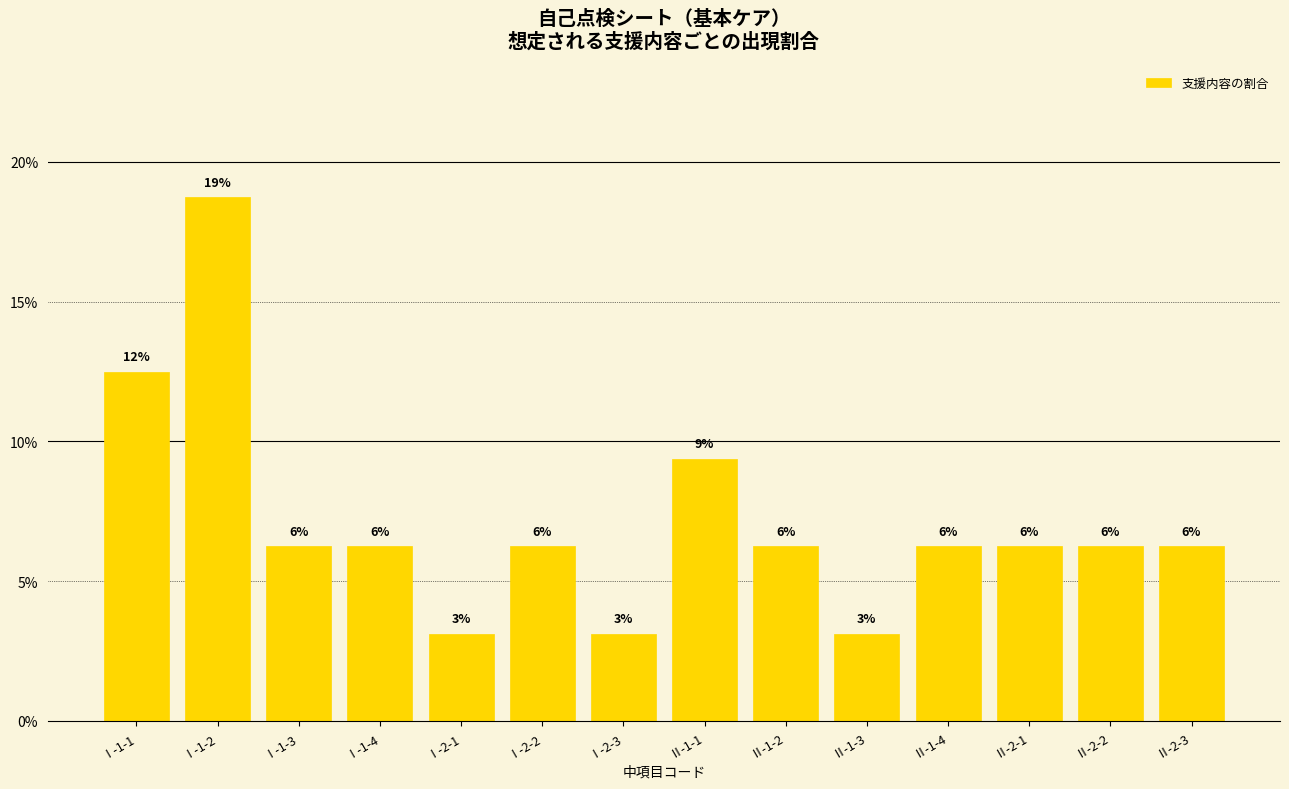

Where is the data nearest to the value 0?

Ⅰ-2-1